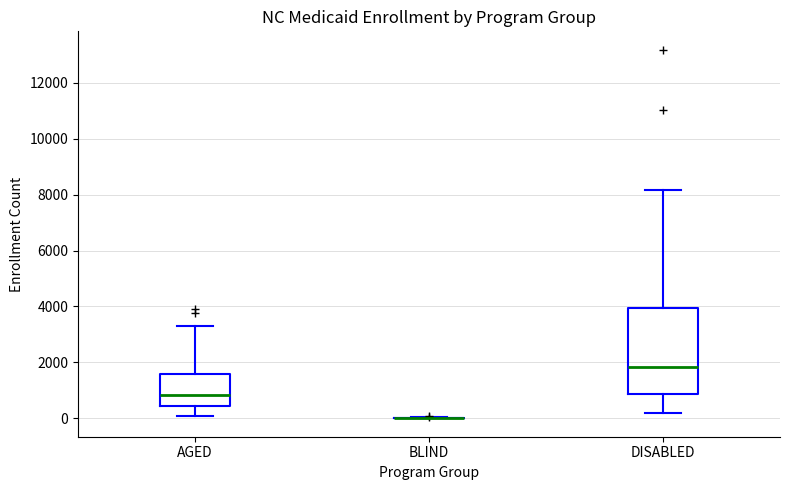

Reading left to right, transcribe this box plot: for each box, give where its median line is, the range the box spans, and where its two whiskers end, as read against the y-axis. The values are not printed on the chart, so give them approximately, as read against the axis.

AGED: median 800, box 400 to 1600, whiskers 0 to 3400
BLIND: box collapsed to a line at 0, whiskers 0 to 0
DISABLED: median 1800, box 800 to 4000, whiskers 200 to 8200